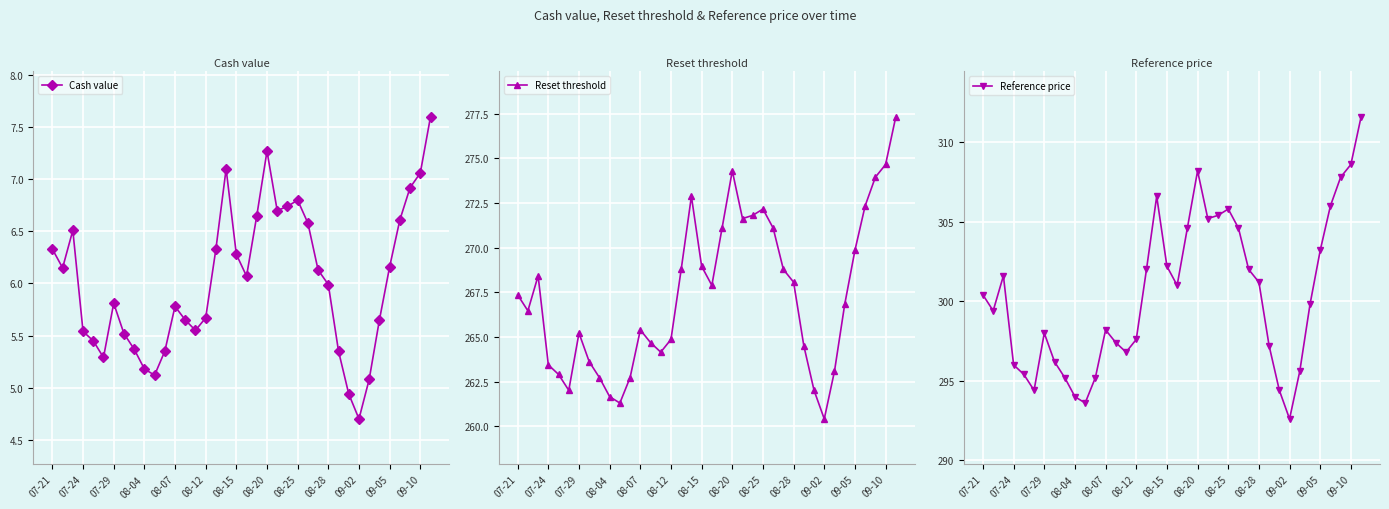

At 16, list the series in order from smallest to largest.

Cash value, Reset threshold, Reference price